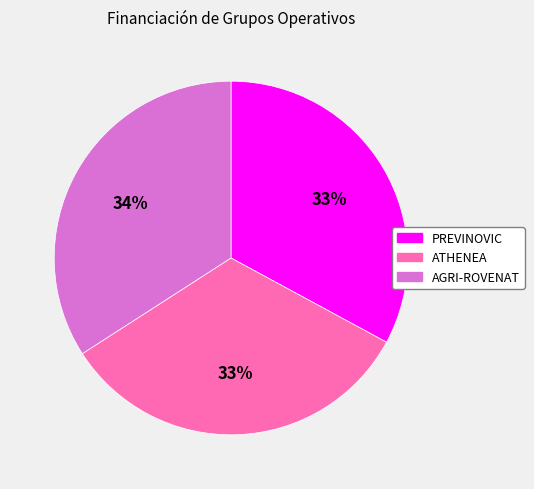

Is it true that AGRI-ROVENAT is 23% of the pie?

False